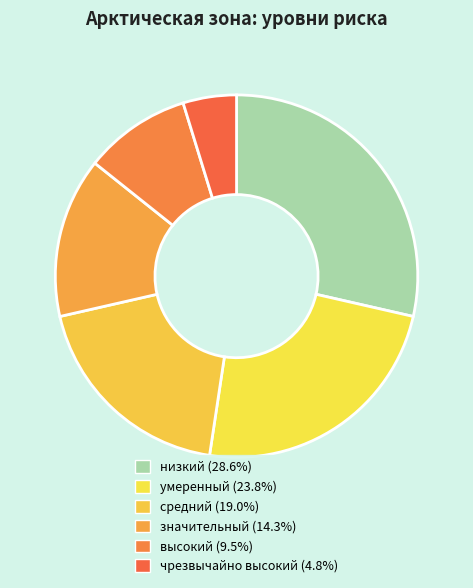

Is there a majority slice in this chart?

No